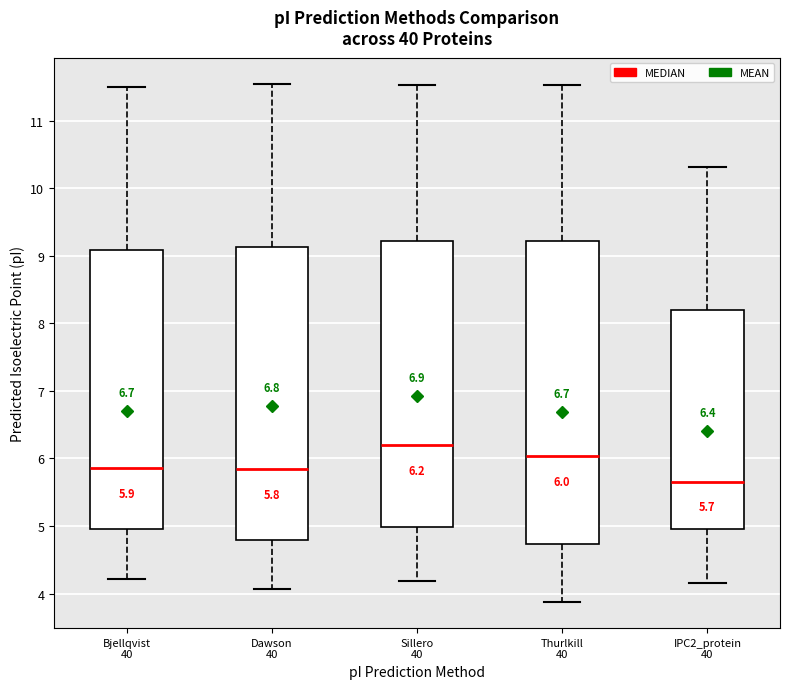

Which box's median line is the lowest?

IPC2_protein 40